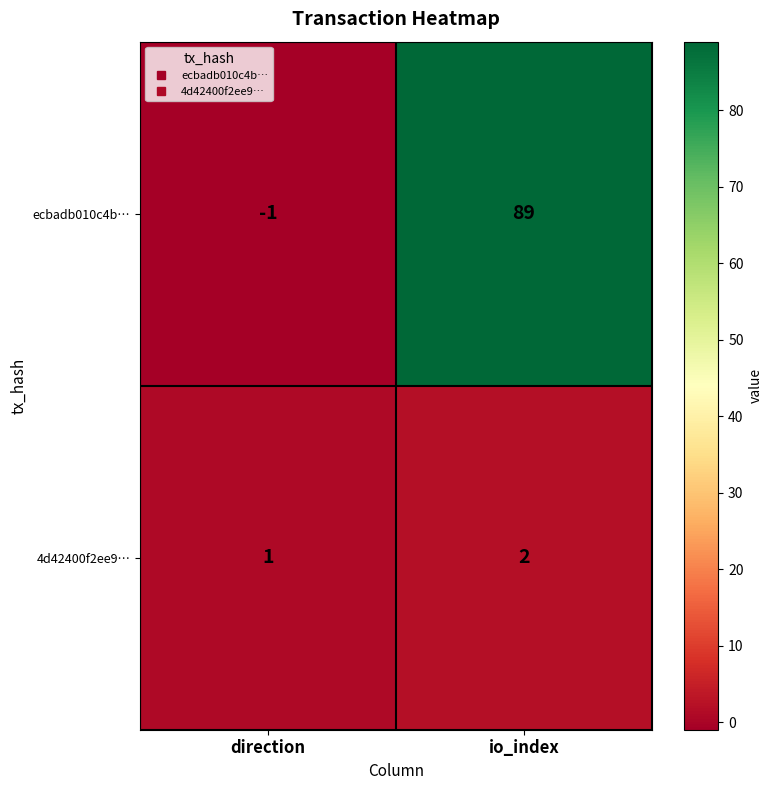

What is the greatest value displayed?

89